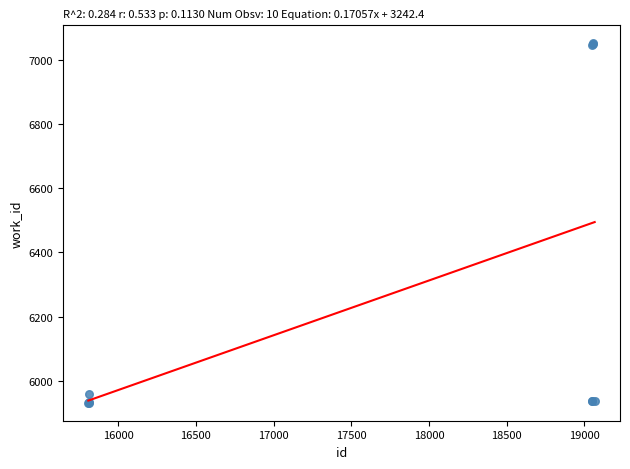

What Y value in the scatter plot is closest to 6491?

5959